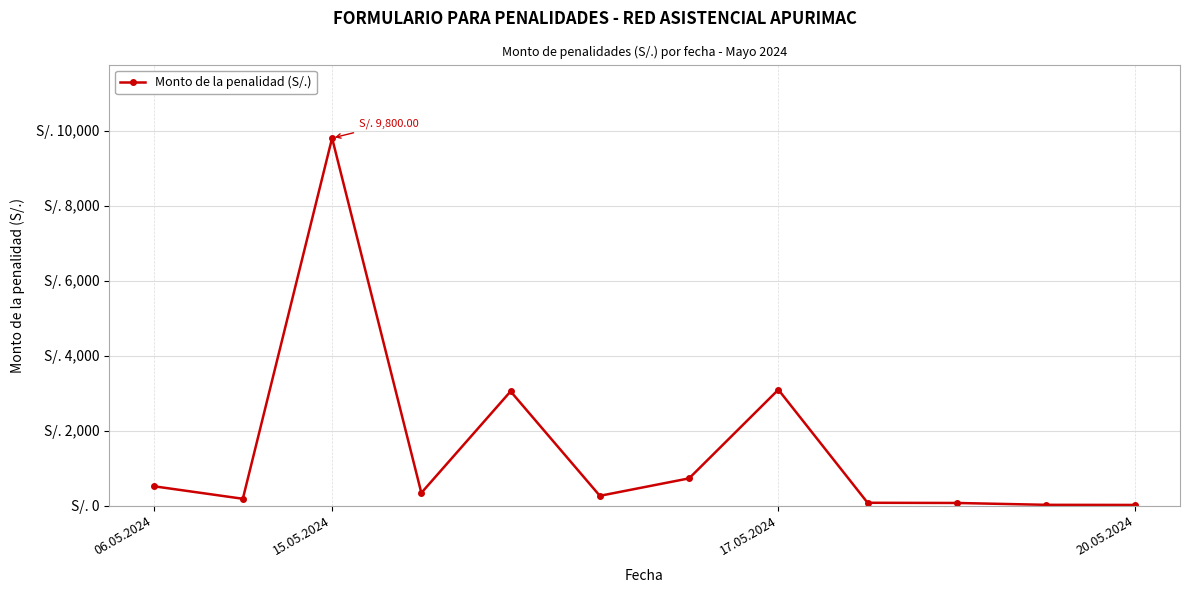

Where does the data first go above 337?

06.05.2024